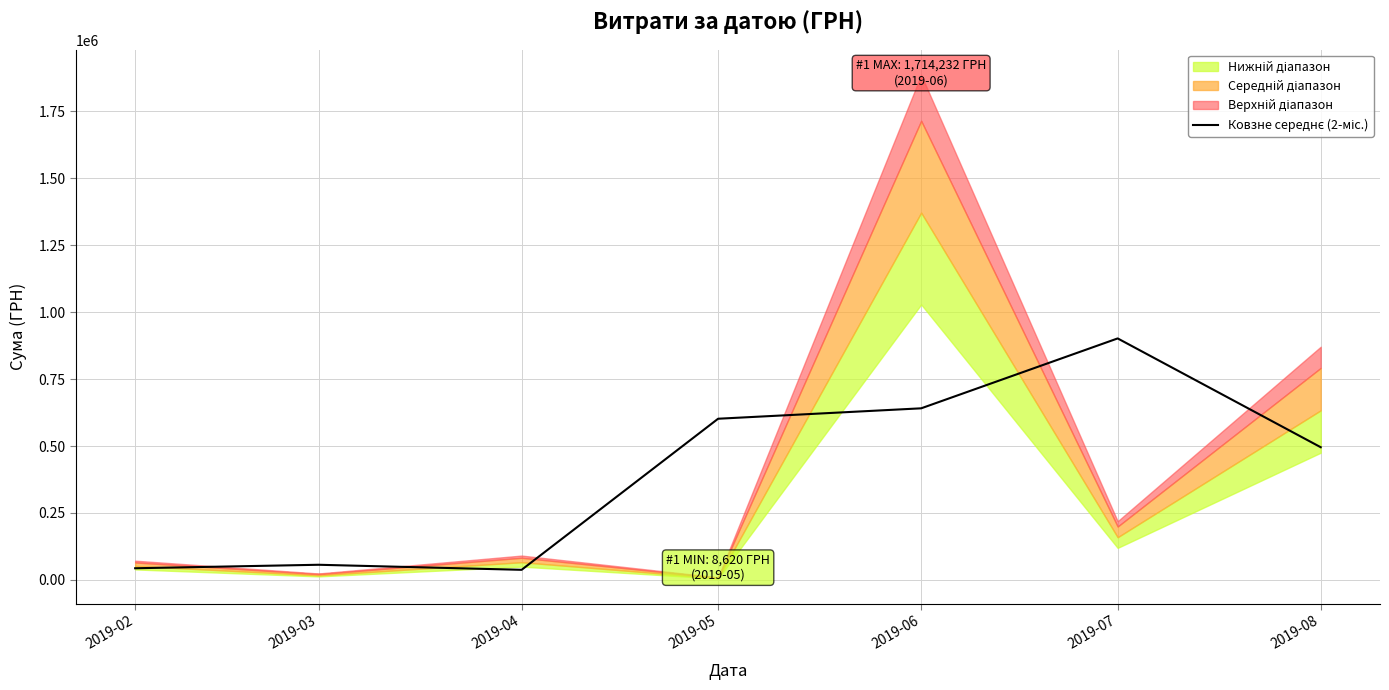

Reading left to right, what are all the values shown in this chart?

43579.7	56608.4	37718.8	601839.2	640723.9	901709.2	495447.9